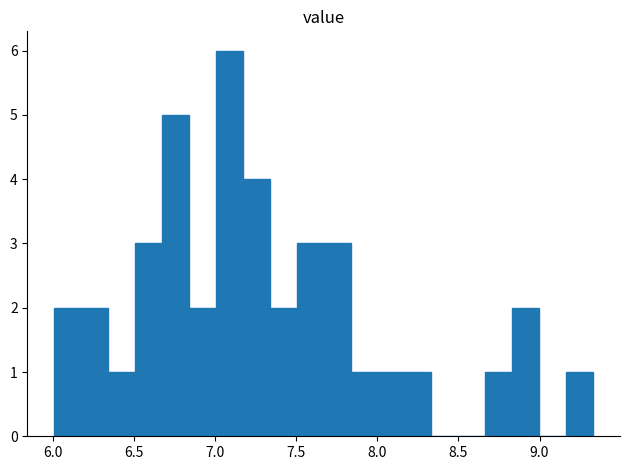

Read against the x-axis, roughly where is the centre of the tallest bar?

7.10